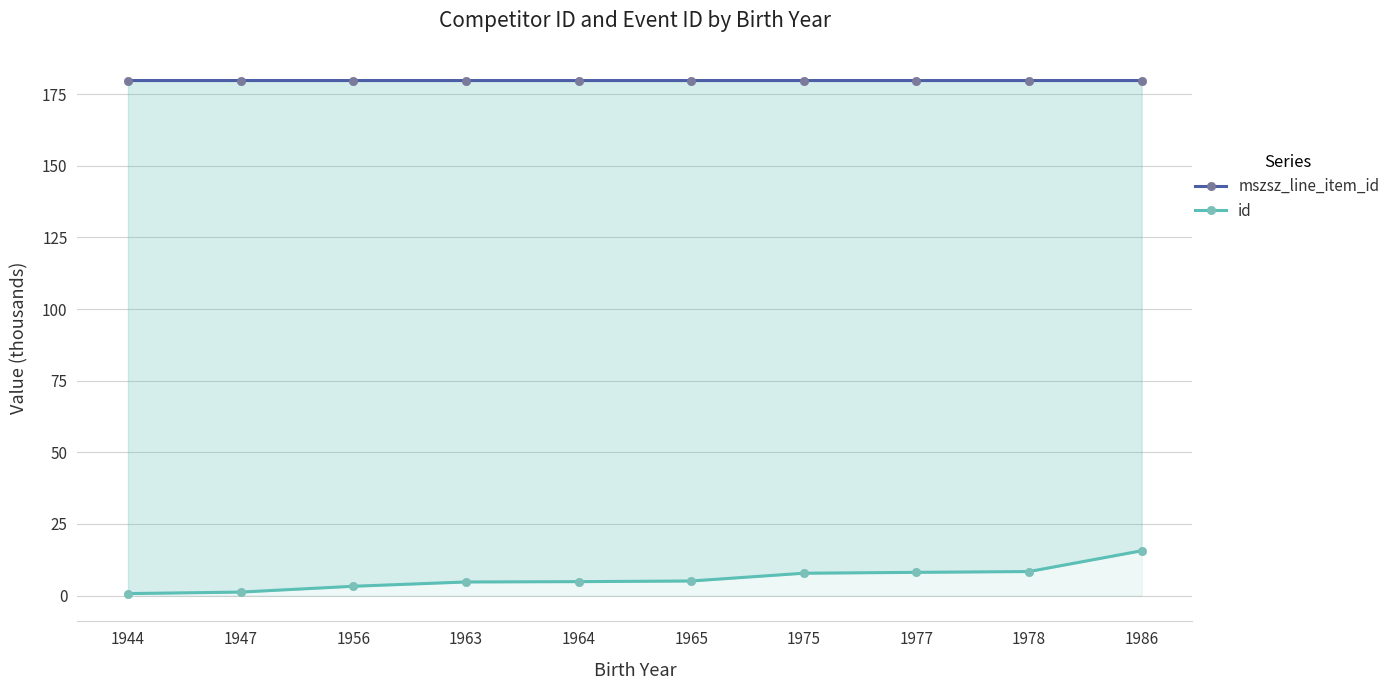

What is the maximum value shown in the chart?

179.7